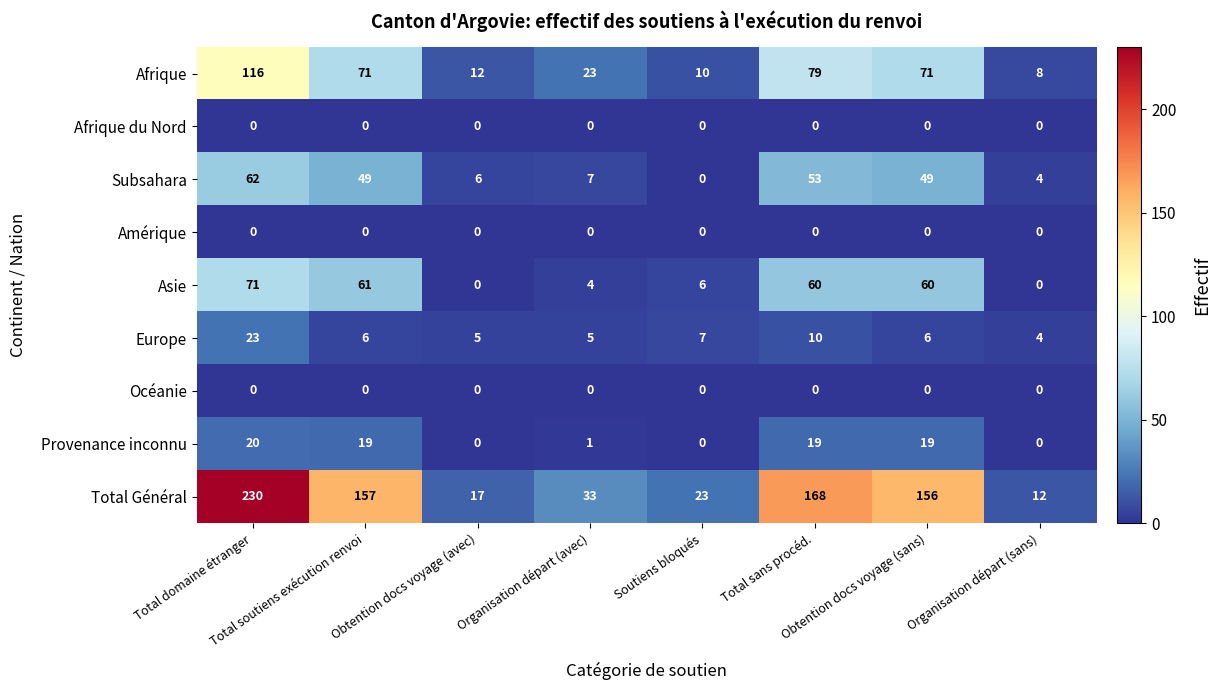

At how many categories does at least one series exceed 10?

8